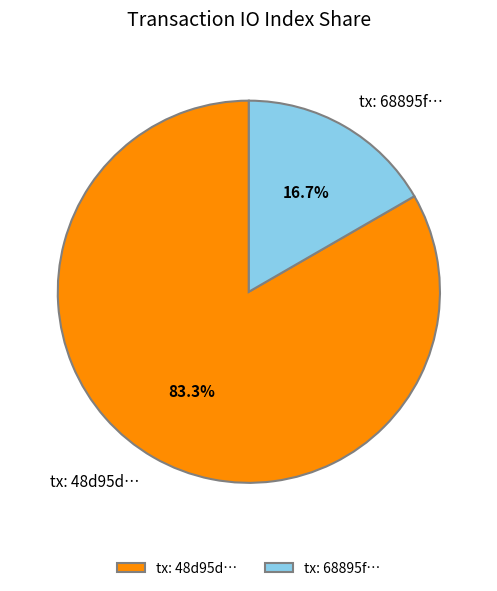

Is tx: 48d95d… the majority of the pie?

Yes